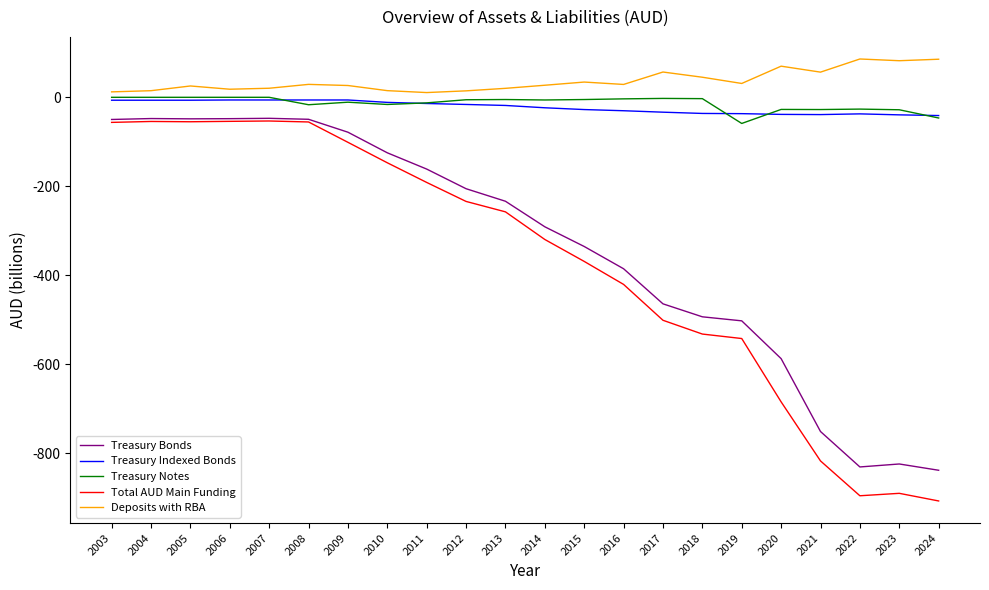

What is the smallest value displayed?

-906.9